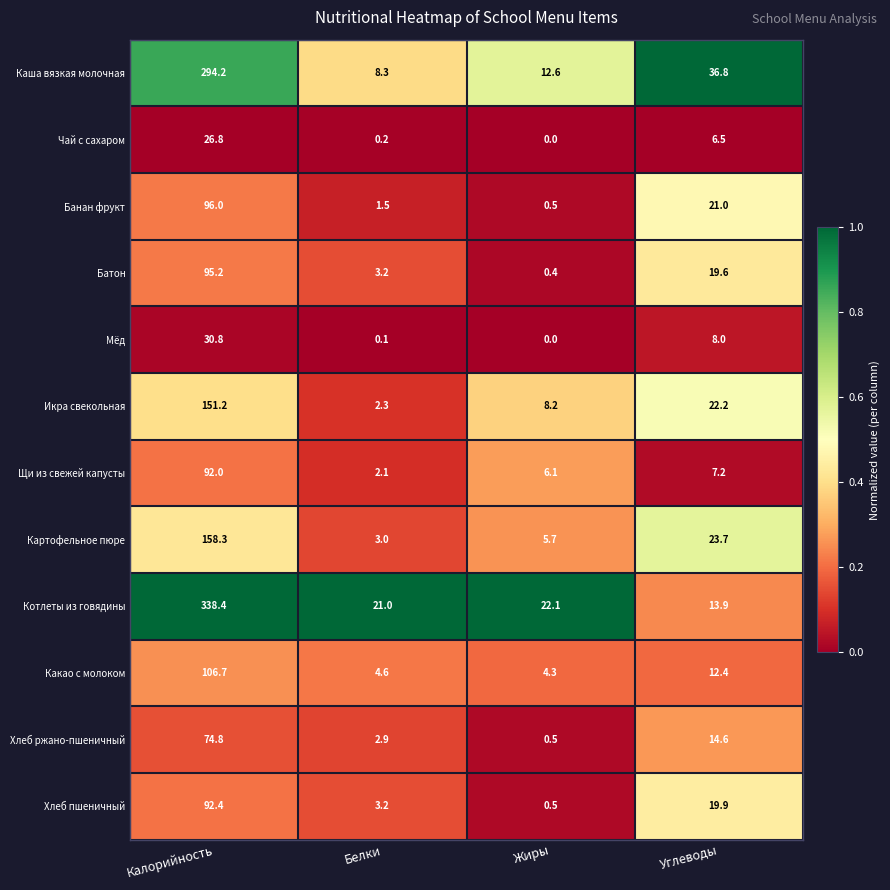

Is it true that Какао с молоком equals 61.7 at Калорийность?

False